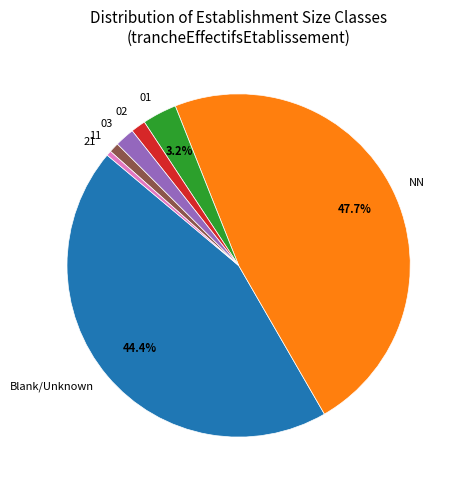

To the nearest percent, what is the difference between the largest and smallest slice percentages?

47%